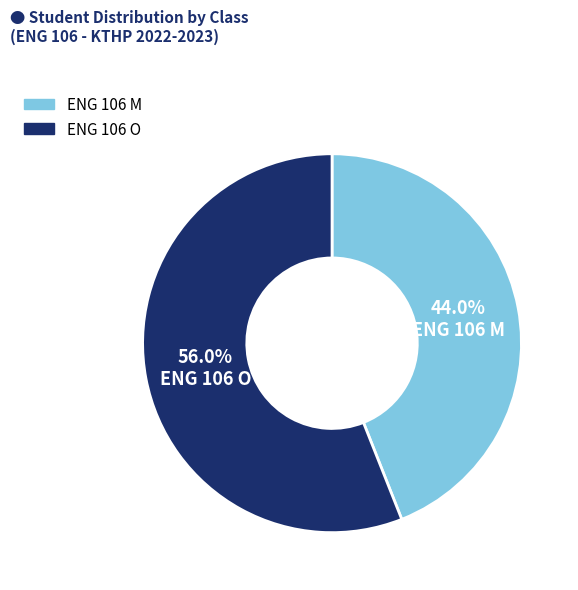

Which has a higher value, ENG 106 M or ENG 106 O?

ENG 106 O